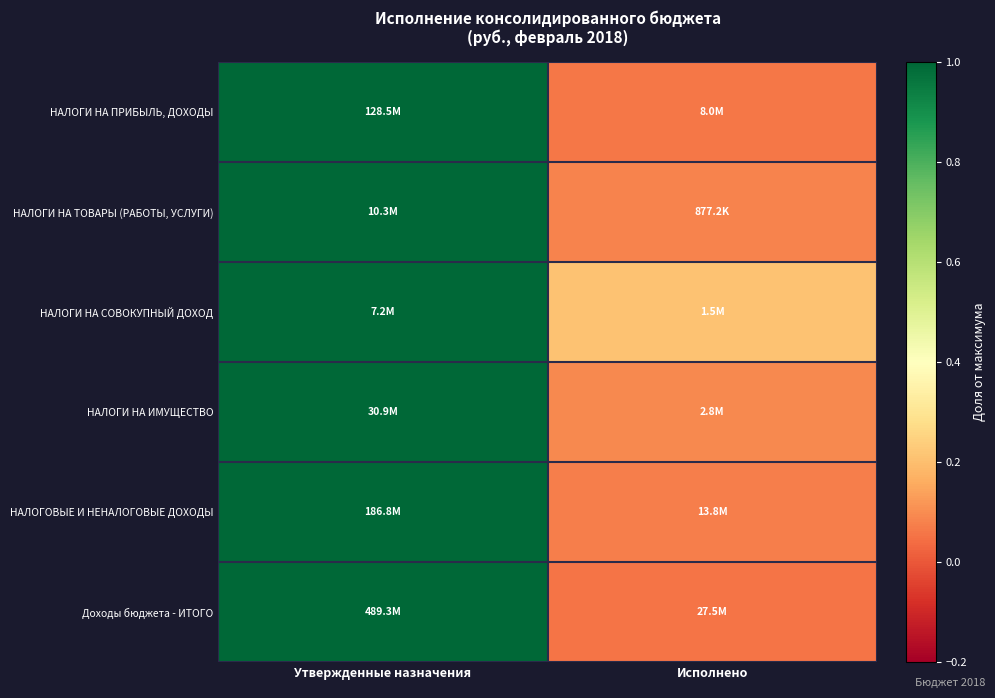

How many categories are shown in the chart?

2